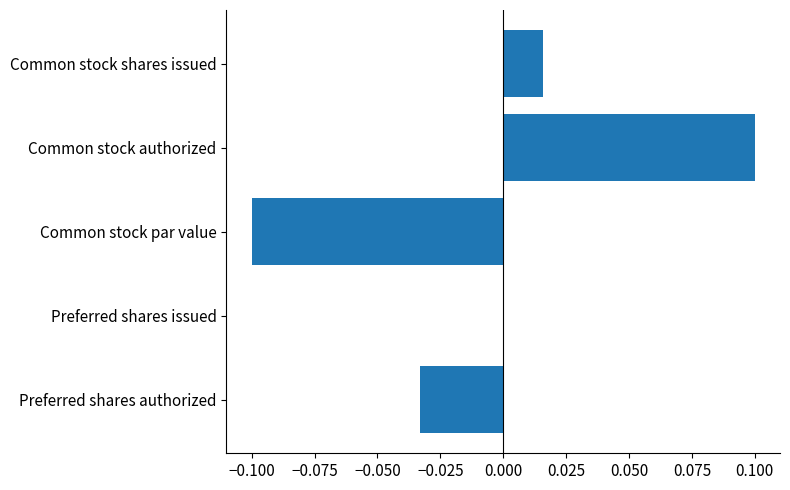

At which category does the chart reach its peak across all series?

Common stock authorized